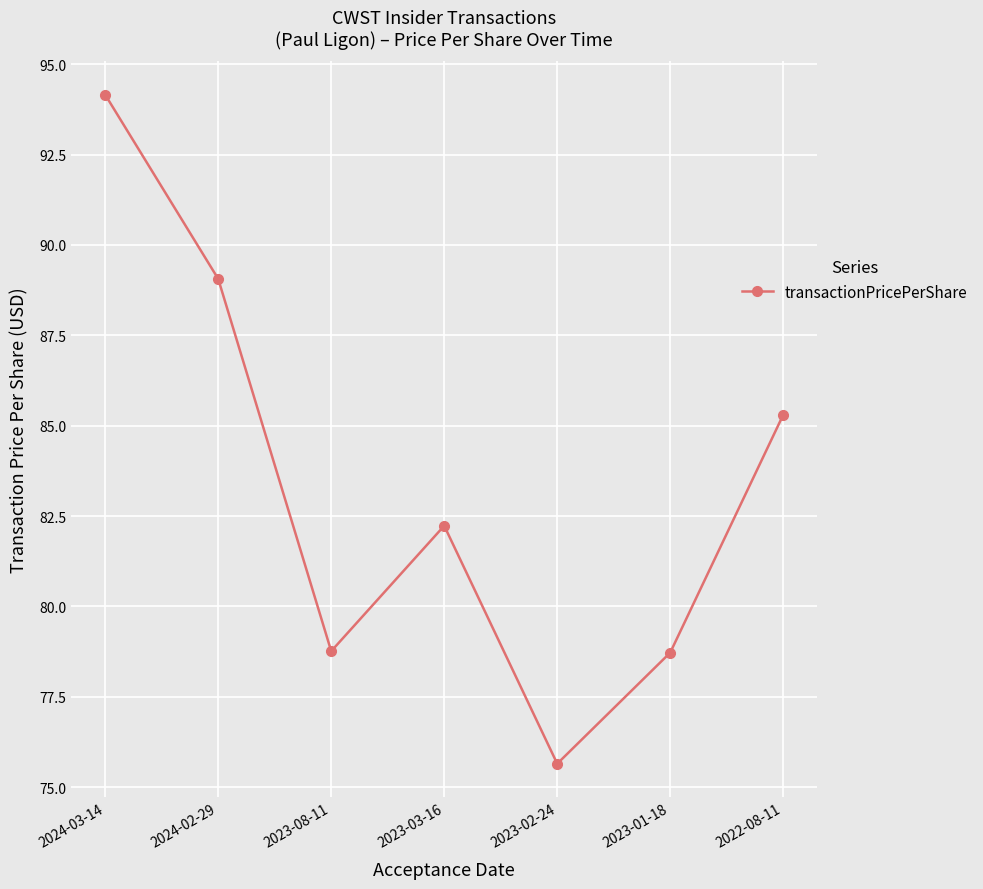

How many values are below 82?

3